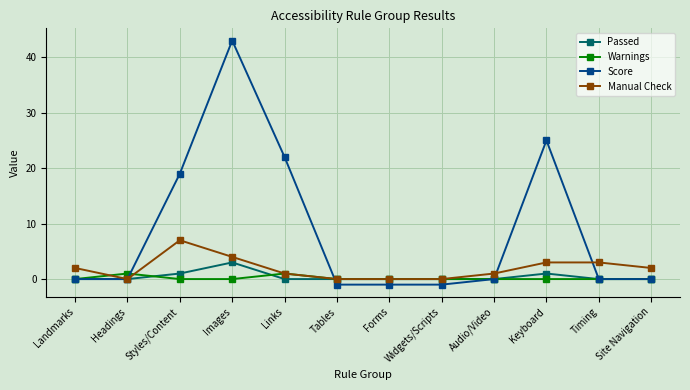

What is the label of the 4th point from the left?

Images